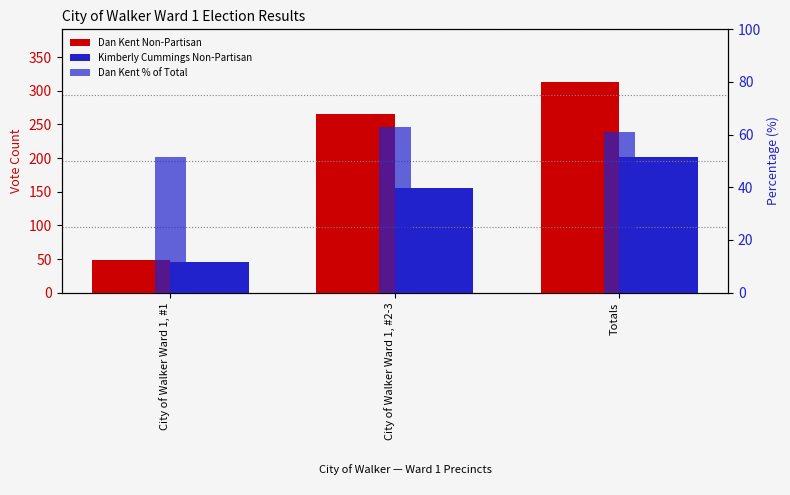

What is the value of the Kimberly Cummings Non-Partisan bar at the 3rd from the left?

201.0